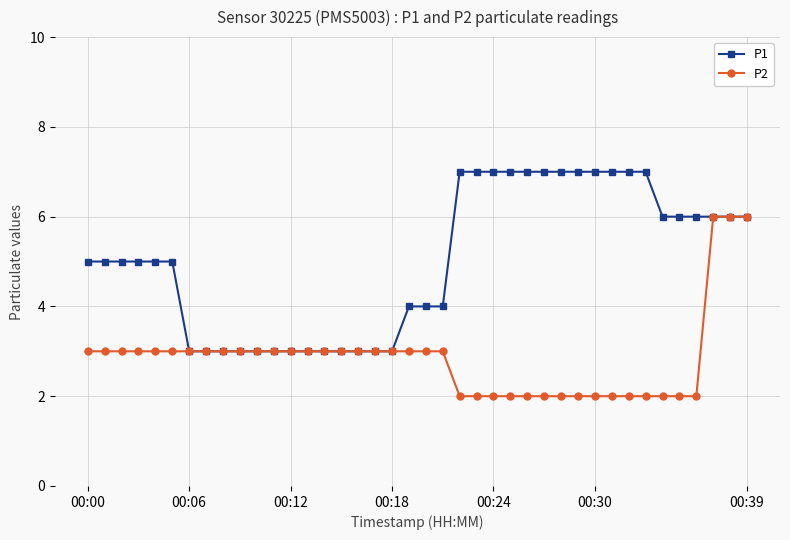

What is the minimum value for P1?

3